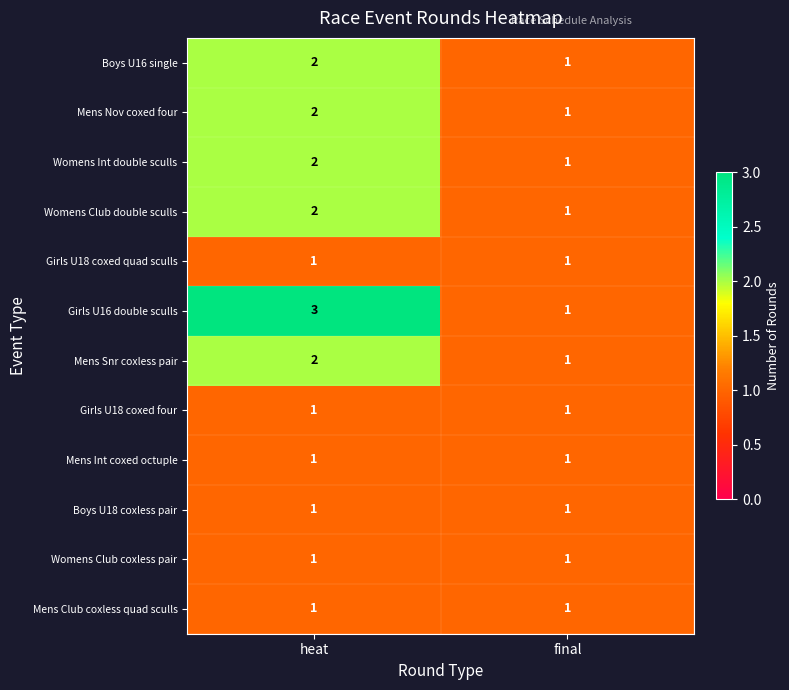

Which series has the widest spread of values?

Girls U16 double sculls